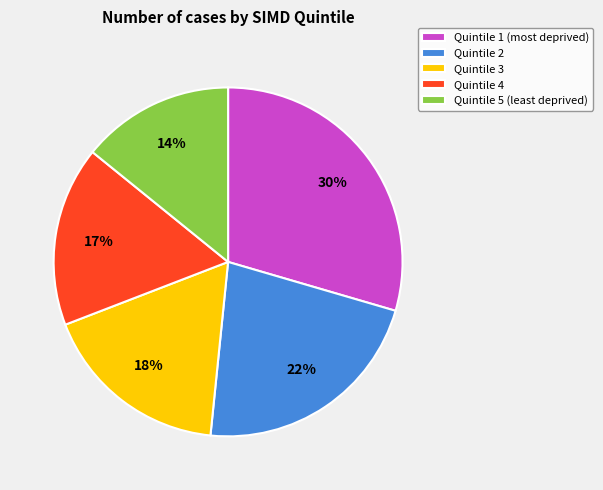

To the nearest percent, what is the difference between the Quintile 1 (most deprived) and Quintile 4 slice percentages?

13%